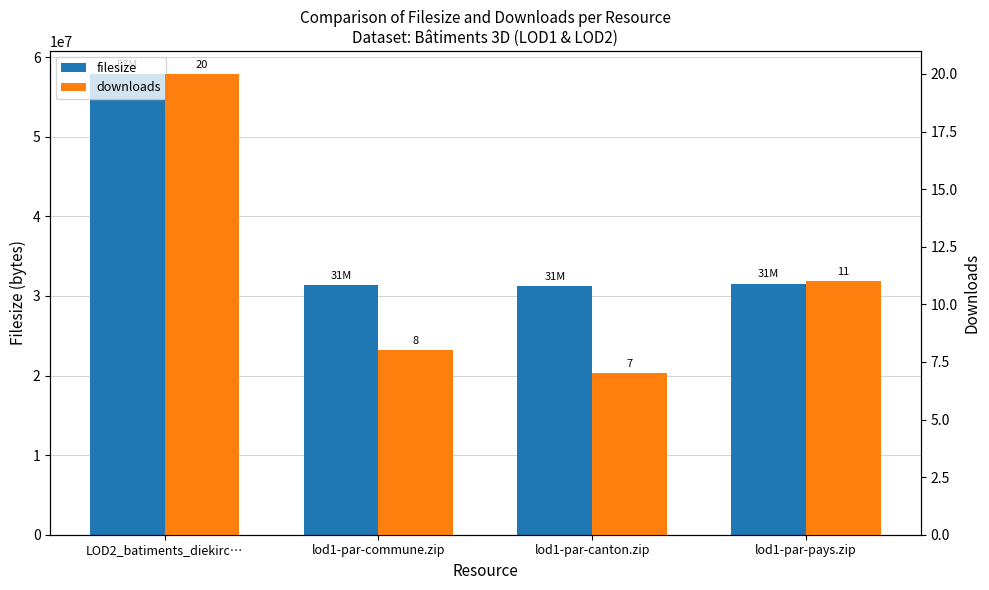

What value does the filesize series have at LOD2_batiments_diekirc…, to the nearest 10?

57876260